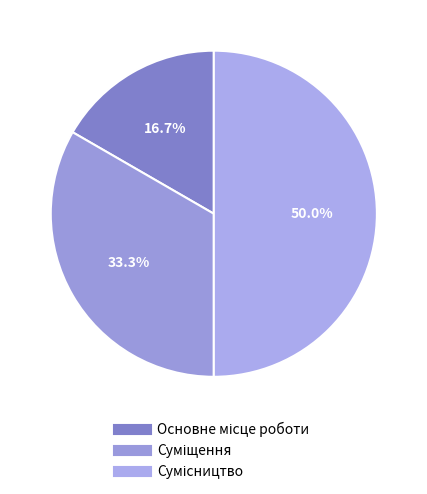

Count the number of slices in the pie.

3